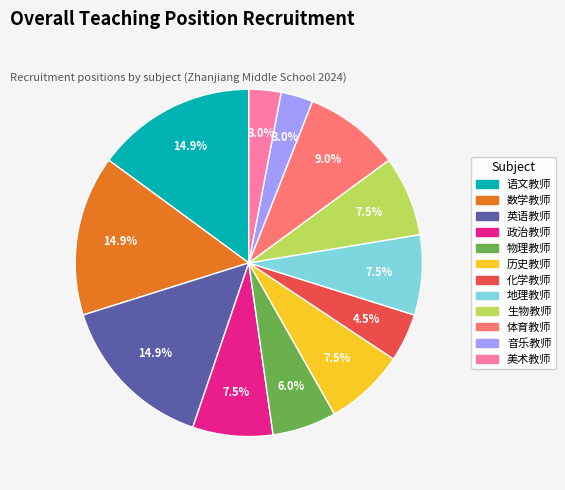

Combined, do 数学教师 and 历史教师 account for over 50%?

No